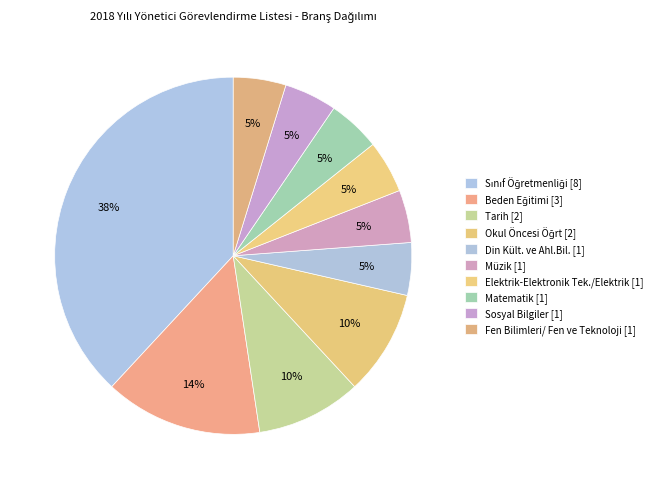

How many segments does this pie chart have?

10